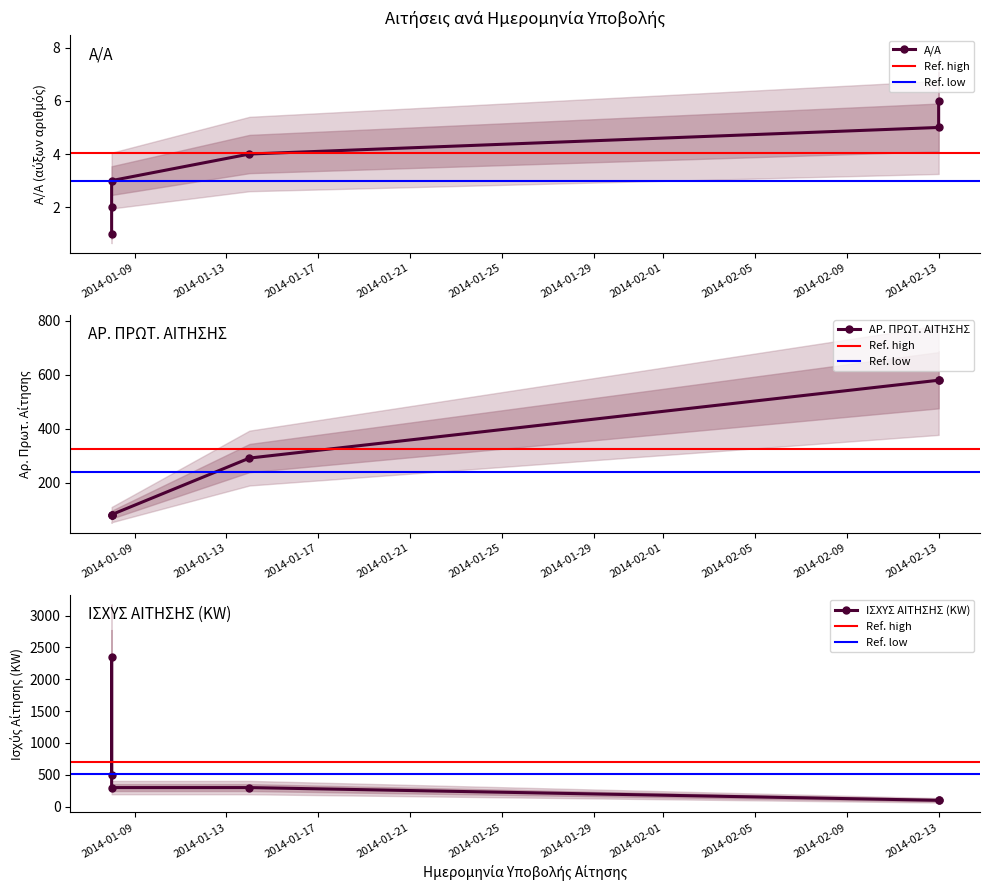

Reading left to right, list all the values displayed in this chart.

Α/Α: 1	2	3	4	5	6
ΑΡ. ΠΡΩΤ. ΑΙΤΗΣΗΣ: 78	79	81	291	580	582
ΙΣΧΥΣ ΑΙΤΗΣΗΣ (KW): 500	2350	300	300	100	100